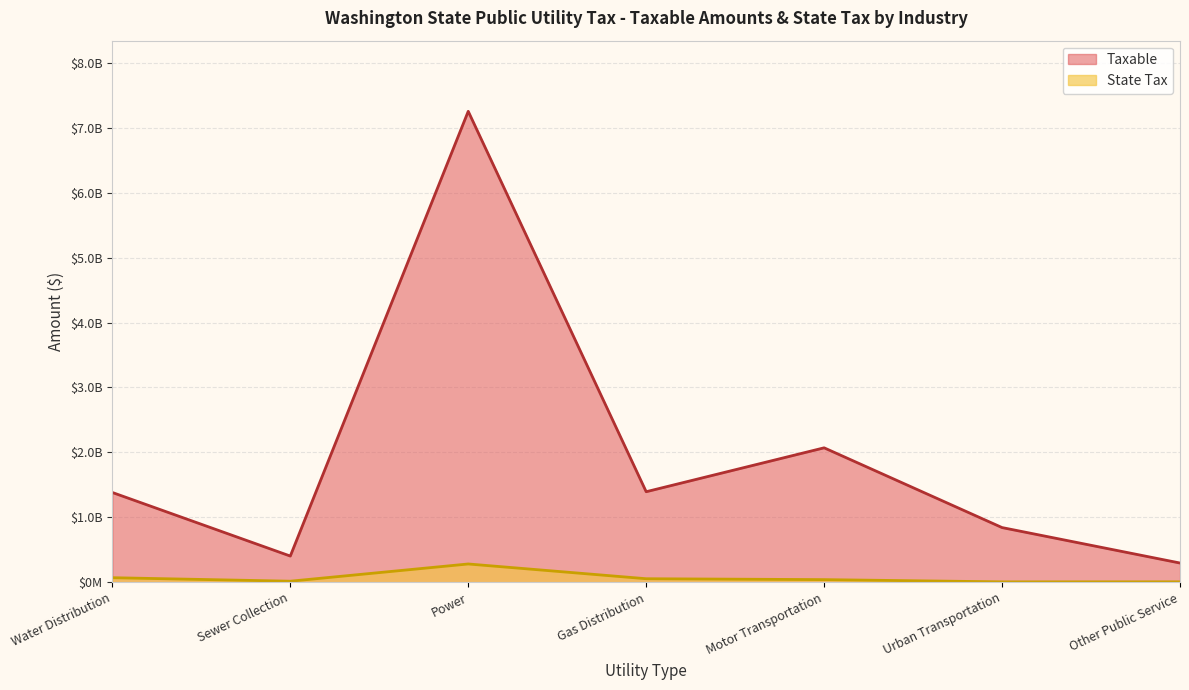

How many lines are shown in the chart?

2